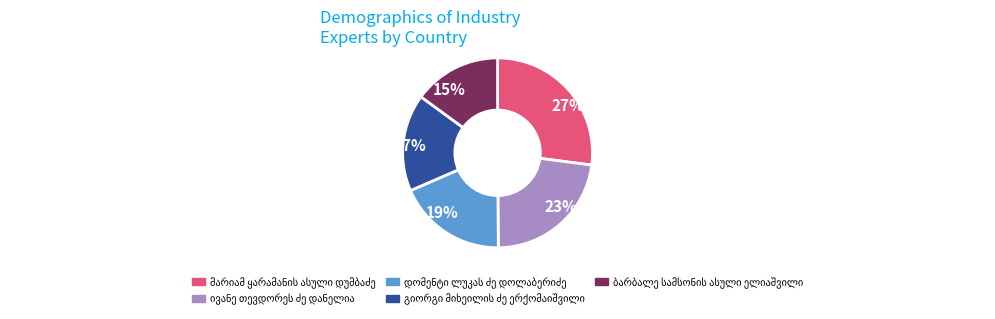

How many slices are in this pie chart?

5